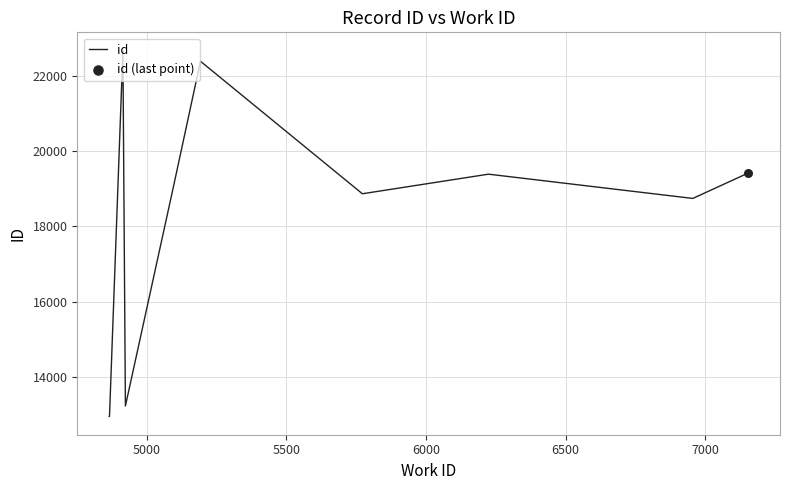

What is the difference between the maximum and minimum values?

9694